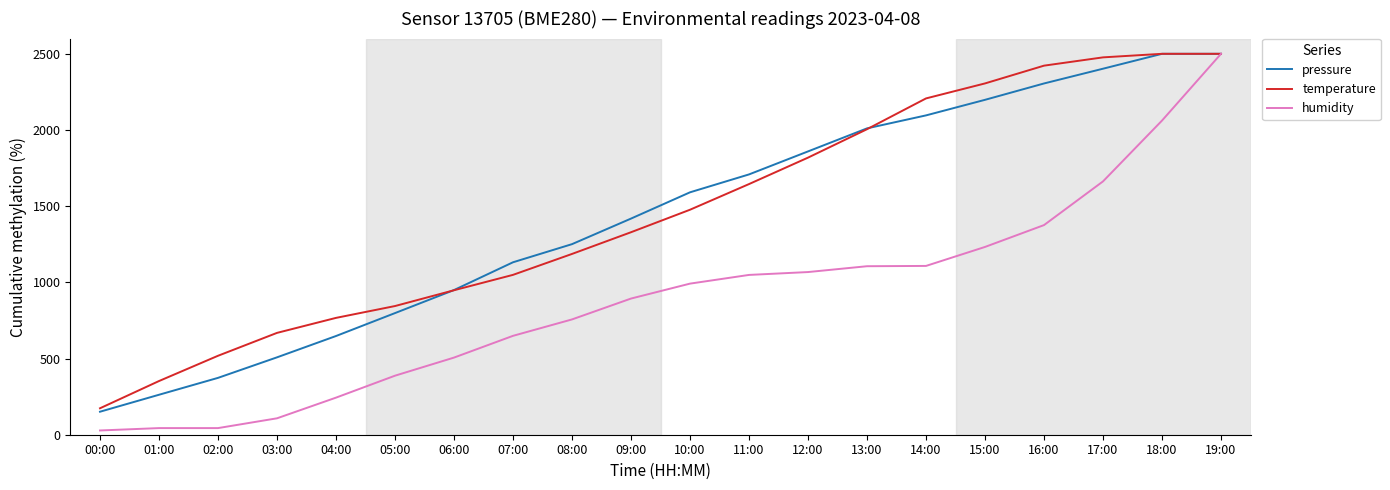

What is the greatest value displayed?

2500.0